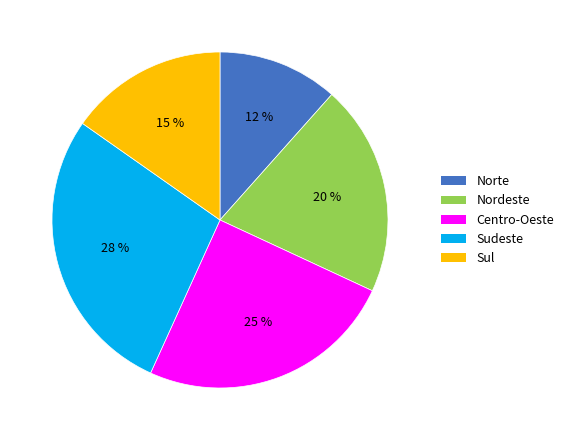

Is it true that Sudeste is 28% of the pie?

True